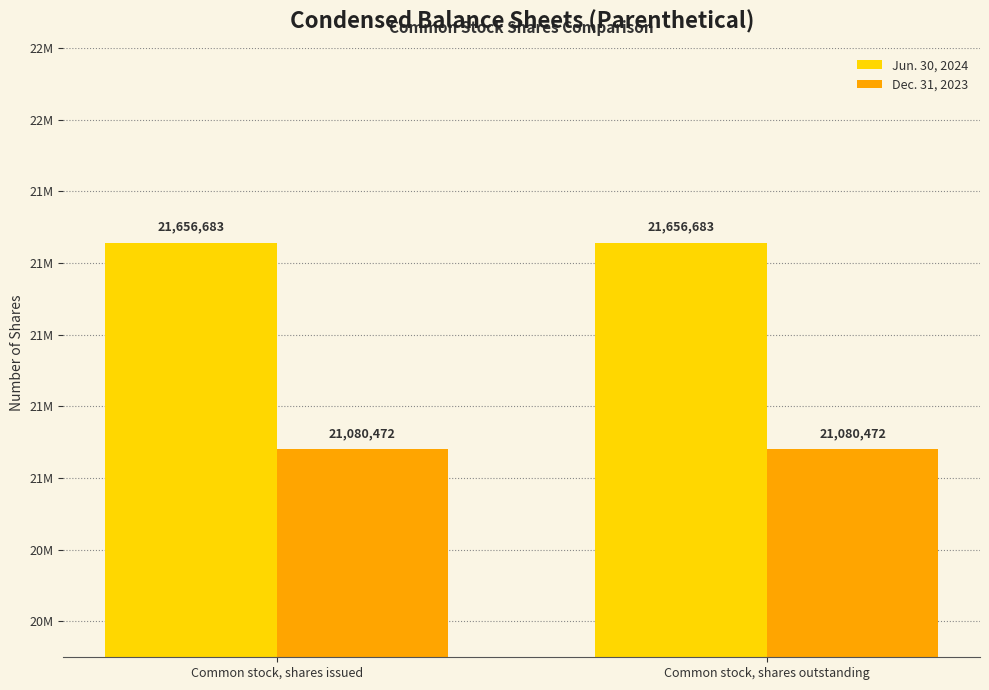

Reading left to right, extract all data points from this chart.

Jun. 30, 2024: 21656683	21656683
Dec. 31, 2023: 21080472	21080472